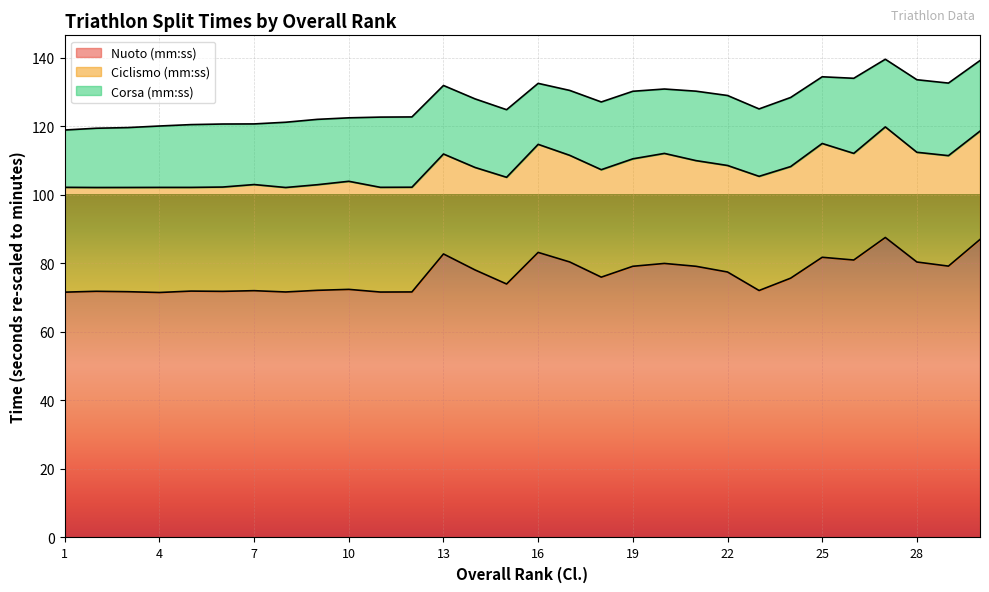

Is it true that Corsa (mm:ss) equals 18.3 at 5?

True